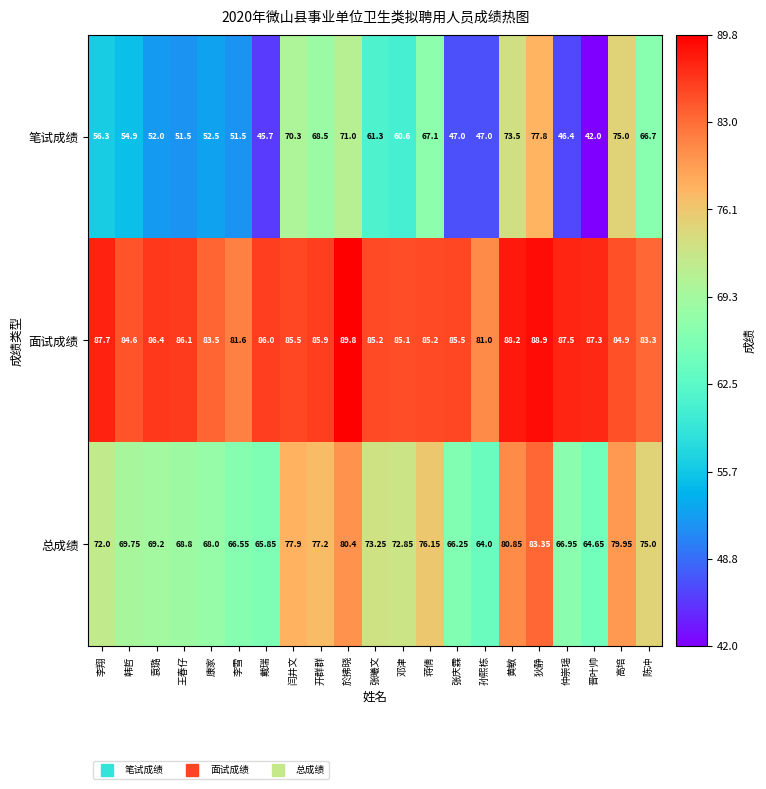

Where is 笔试成绩 nearest to the value 59?

邓津